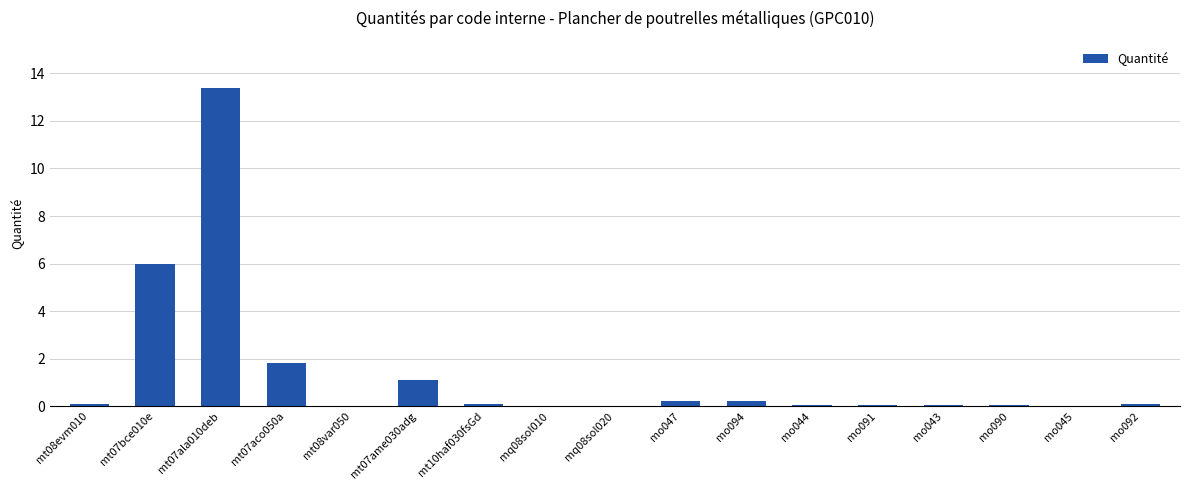

How many data points does each series have?

17